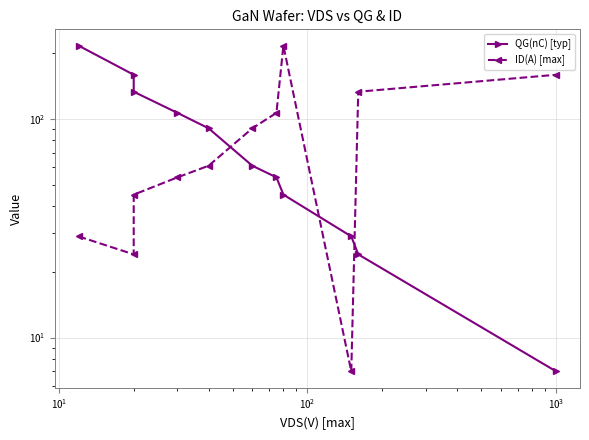

After their last crossing, which series has the higher values: ID(A) [max] or QG(nC) [typ]?

ID(A) [max]